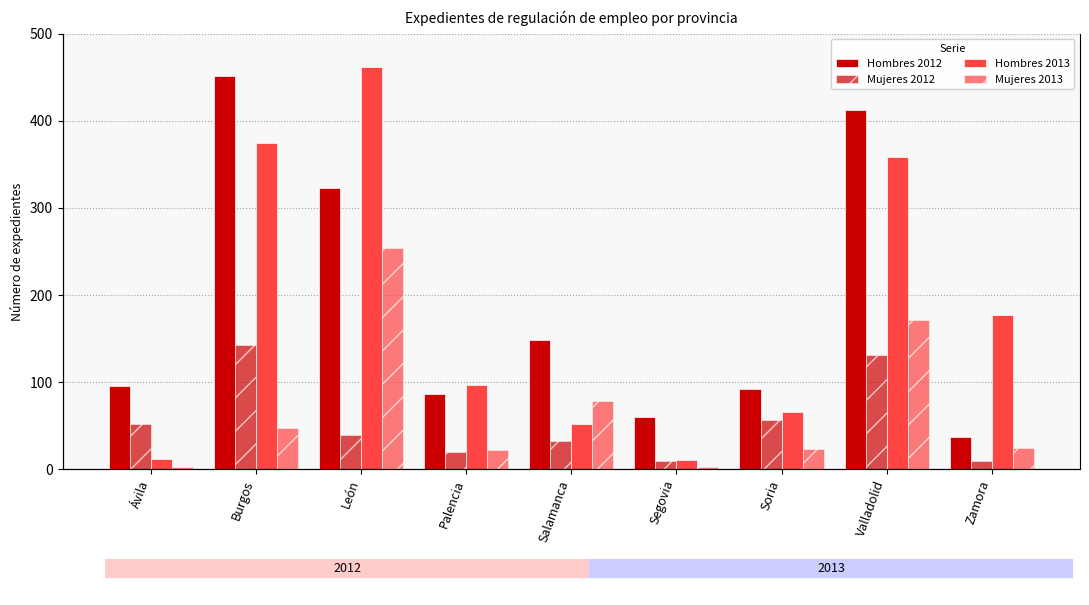

What is the label of the 4th bar from the right?

Segovia